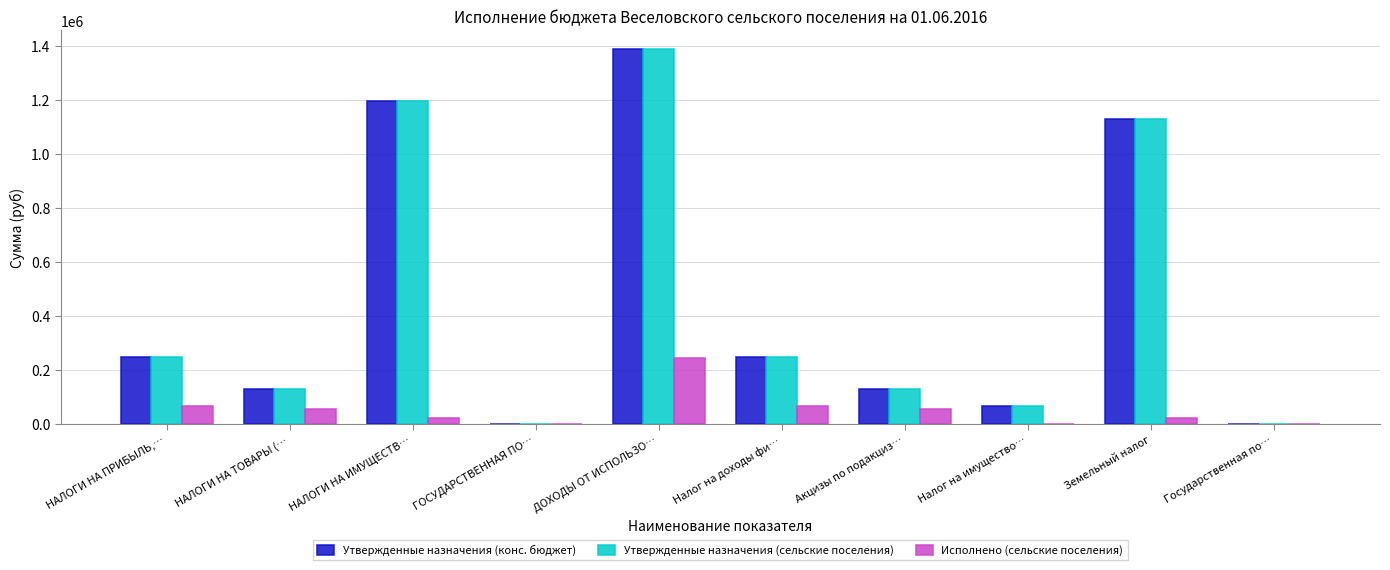

Is it true that Утвержденные назначения (конс. бюджет) equals 247600.0 at НАЛОГИ НА ПРИБЫЛЬ,…?

True